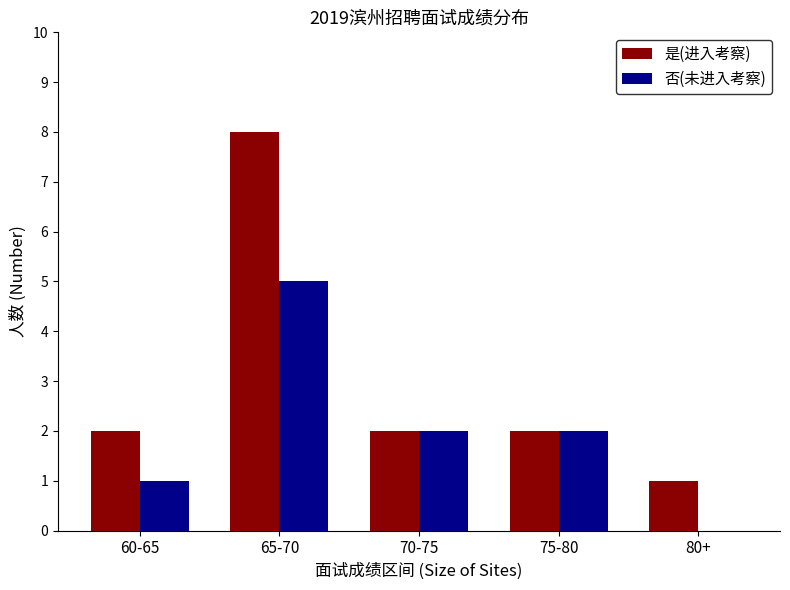

What is the sum of the 否(未进入考察) values at 60-65 and 75-80?

3